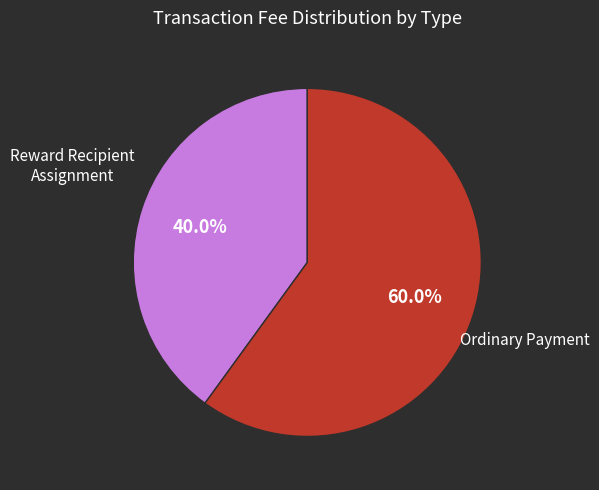

Is there a majority slice in this chart?

Yes